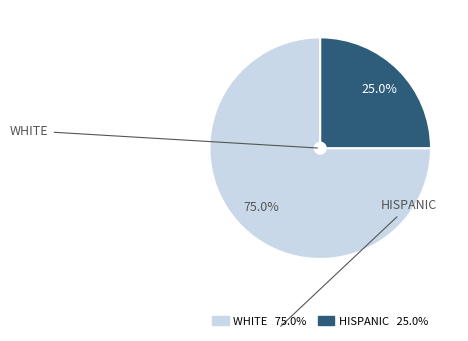

Is there a majority slice in this chart?

Yes